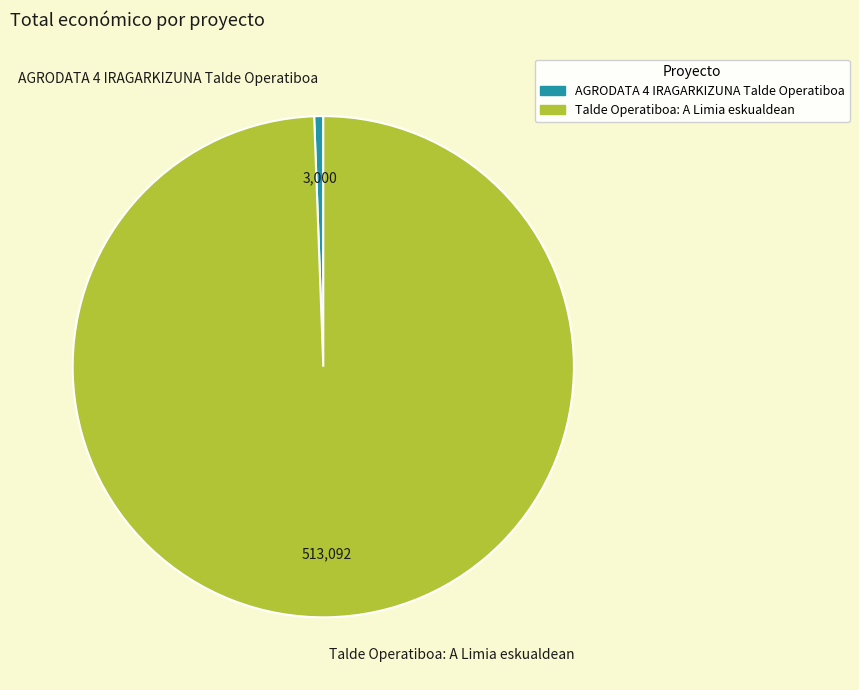

Combined, do AGRODATA 4 IRAGARKIZUNA Talde Operatiboa and Talde Operatiboa: A Limia eskualdean account for over 50%?

Yes